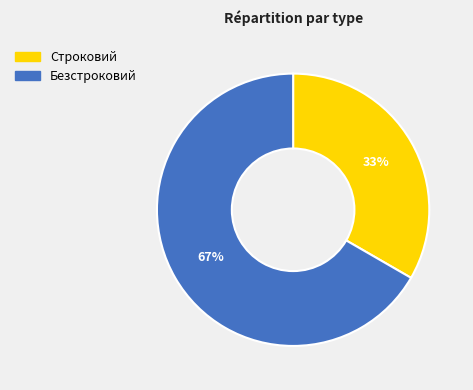

True or false: Безстроковий accounts for 67% of the total.

True